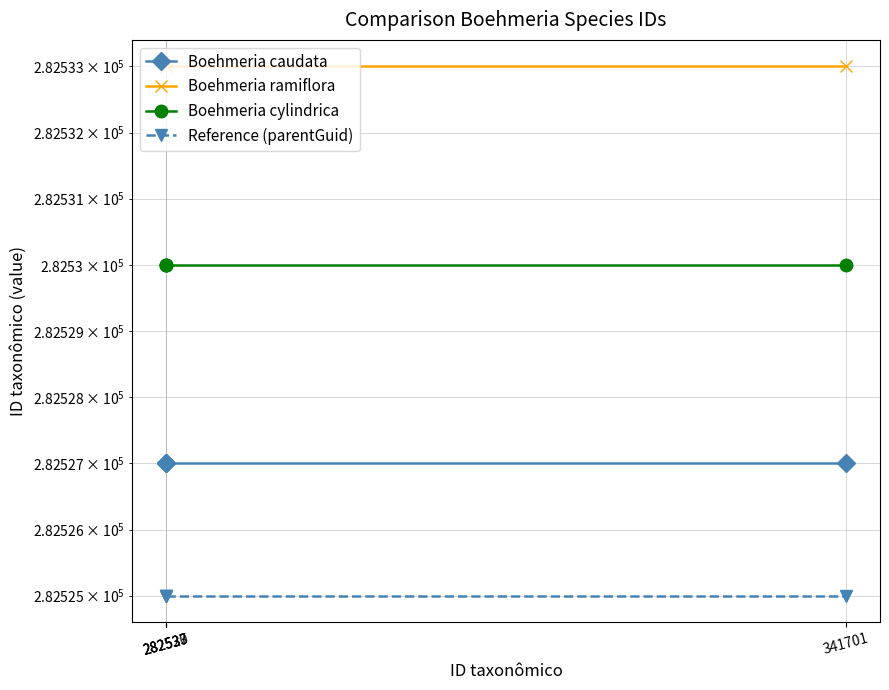

What is the average value of the Boehmeria caudata series?

282527